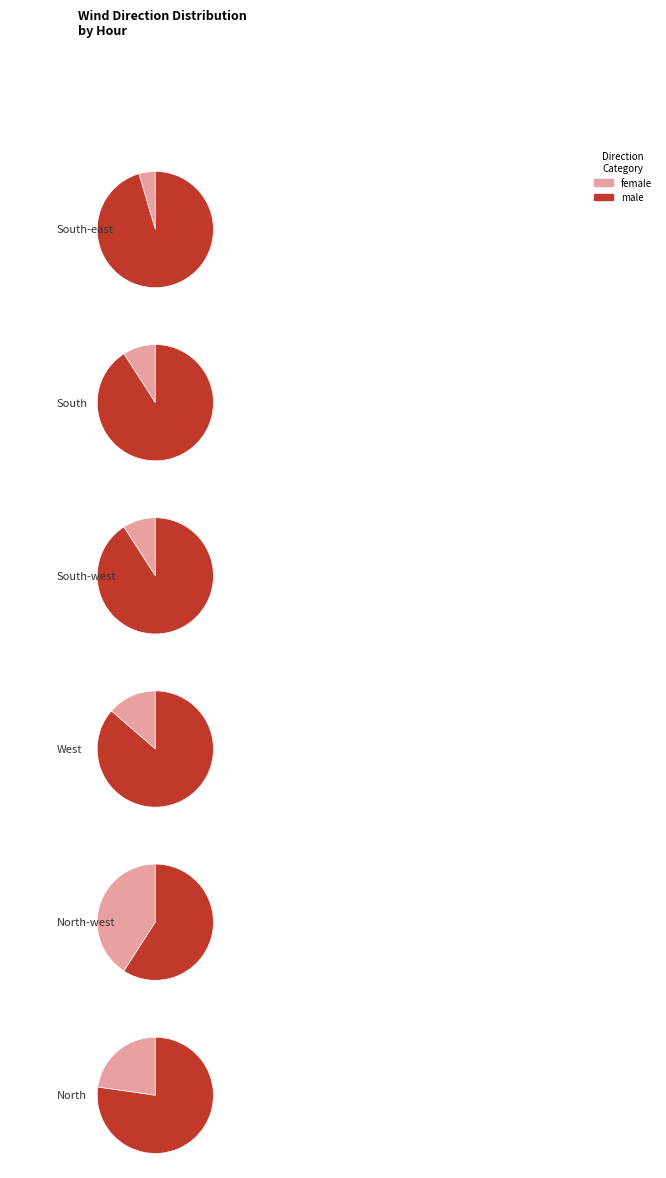

To the nearest percent, what is the combined percentage of North-west and South-east?

45%